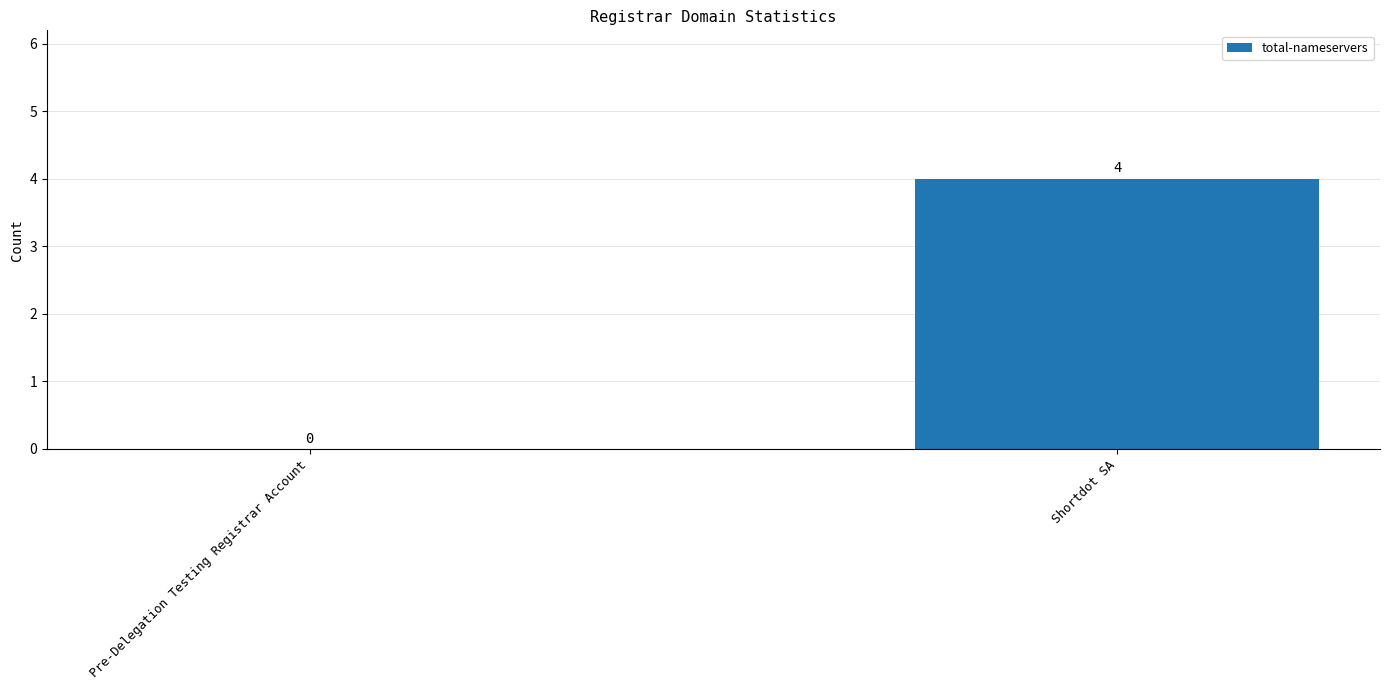

Reading left to right, what are all the values shown in this chart?

Pre-Delegation Testing Registrar Account=0	Shortdot SA=4